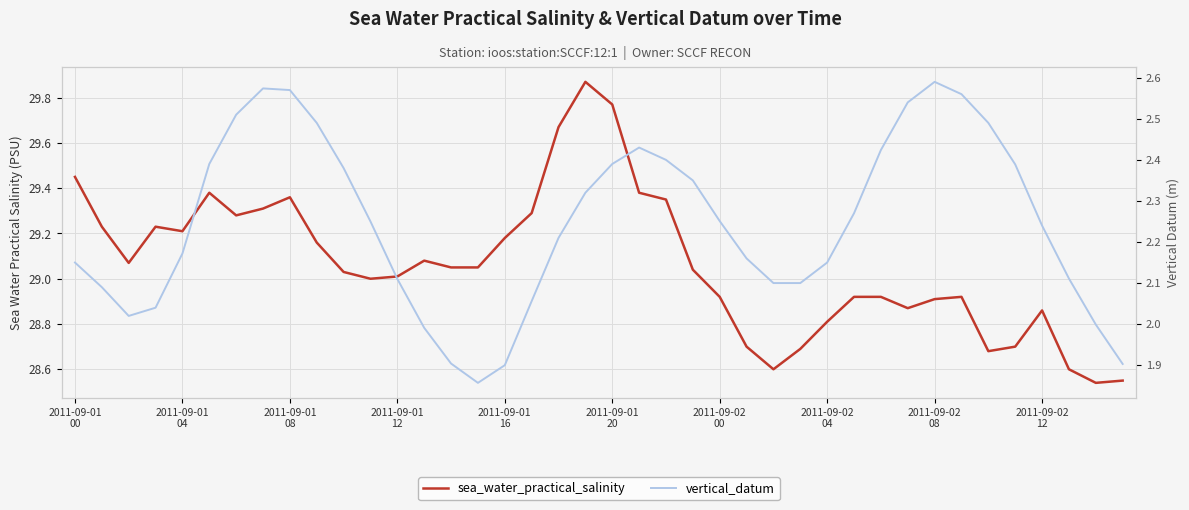

True or false: sea_water_practical_salinity has more than 2 points higher than both neighbors.

True